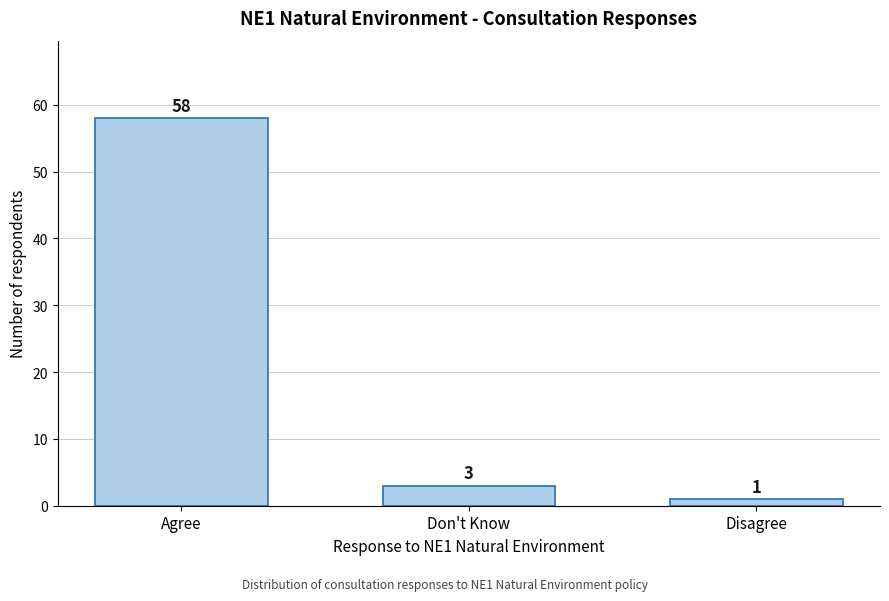

Reading right to left, list all the values displayed in this chart.

Disagree=1	Don't Know=3	Agree=58